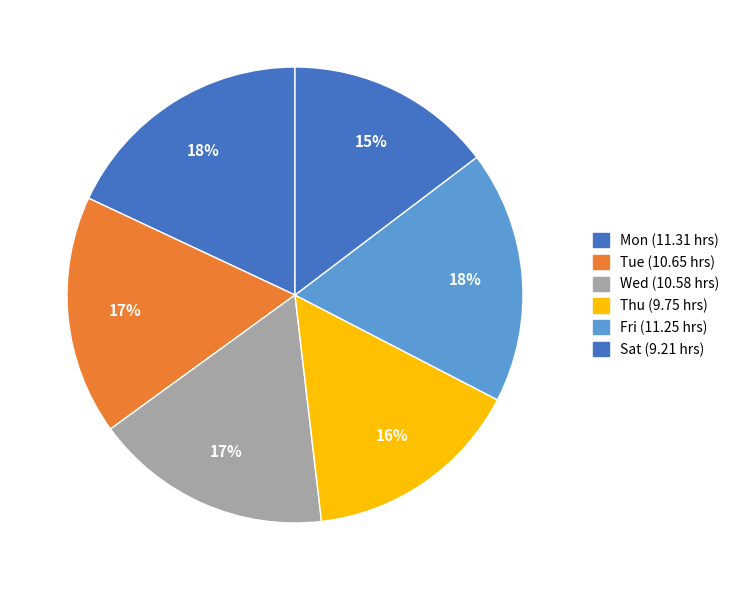

To the nearest percent, what percentage of the pie is Fri?

18%